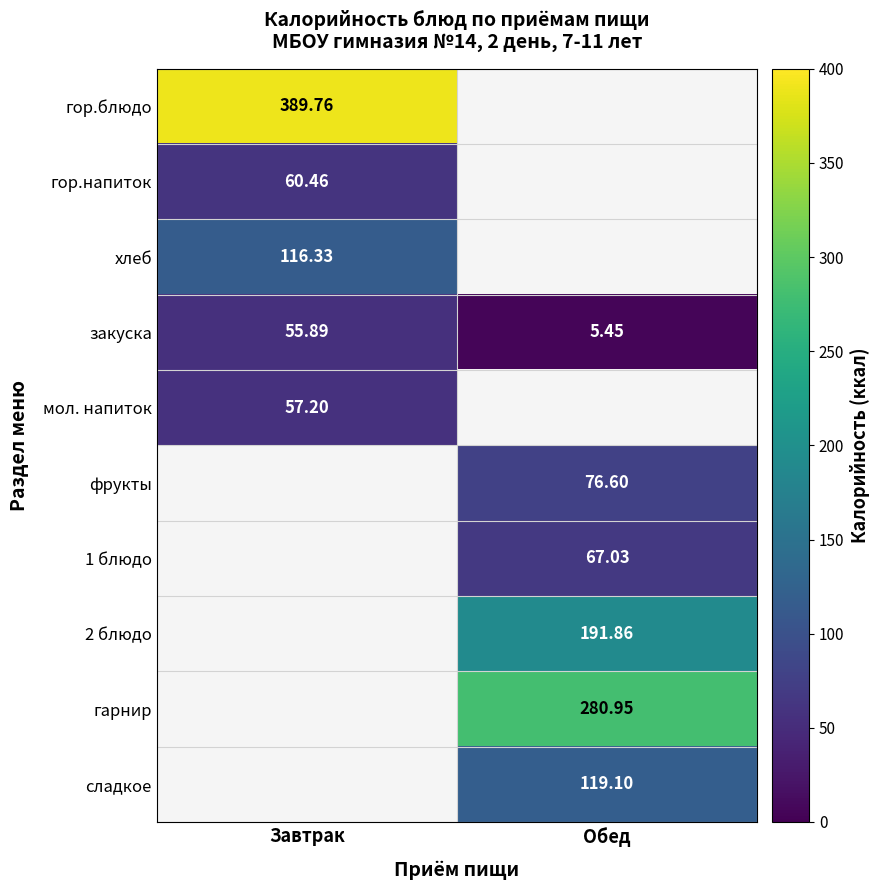

How many distinct data groups are displayed?

10